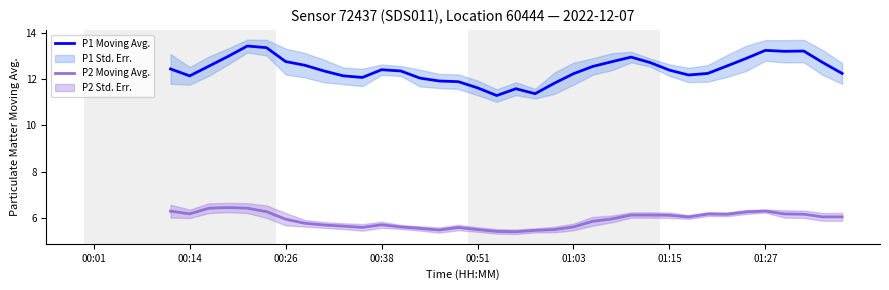

True or false: P1 Moving Avg. and P2 Moving Avg. intersect in this chart.

False